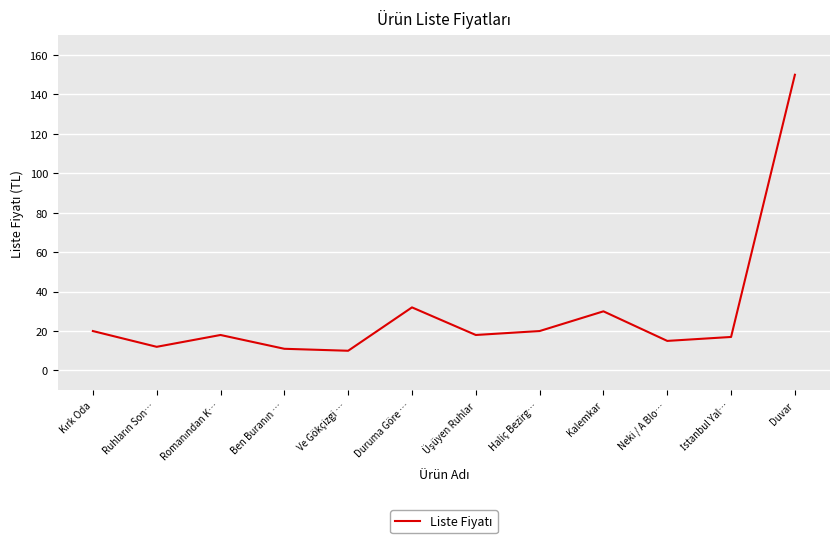

At which category does the chart reach its peak across all series?

Duvar